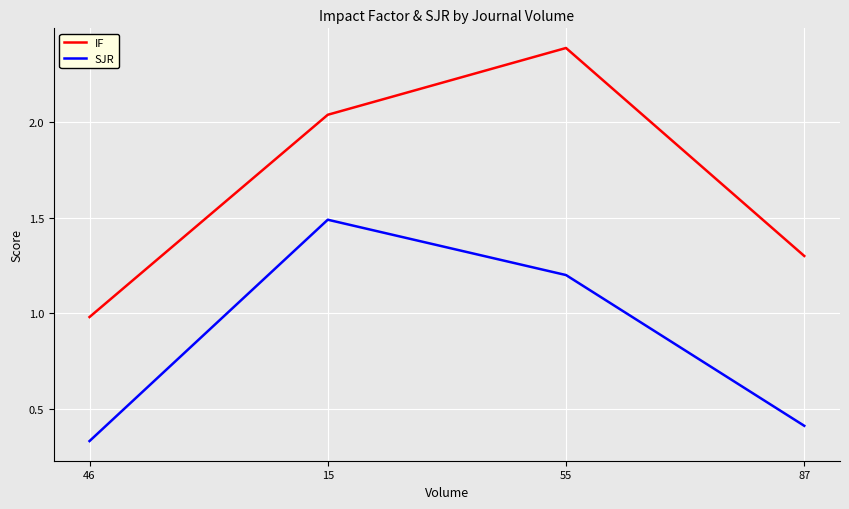

True or false: IF and SJR cross at least once.

False